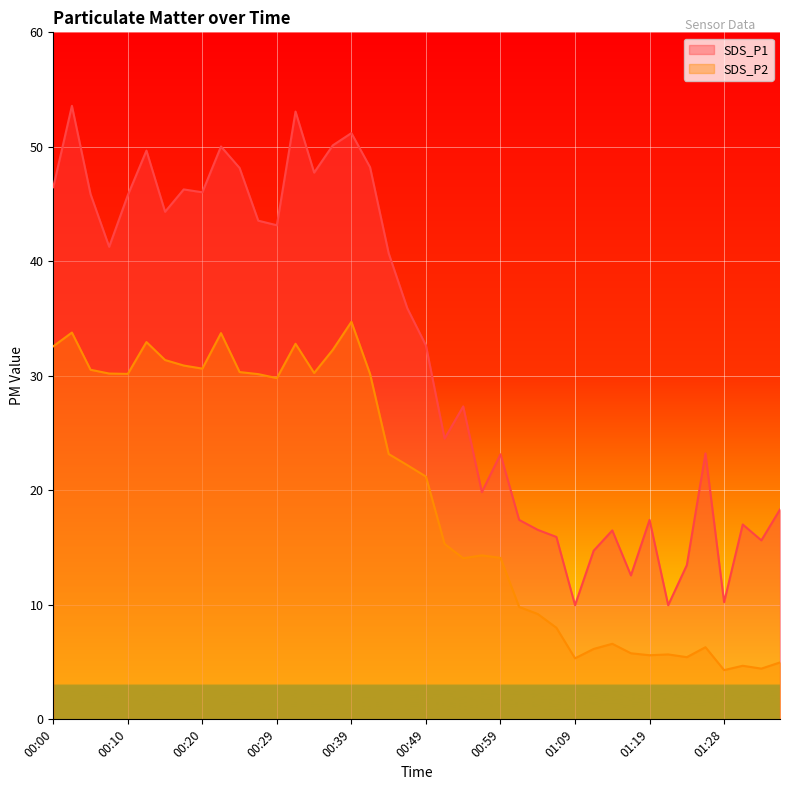

Rank the series by their average value, from highest to lowest.

SDS_P1, SDS_P2